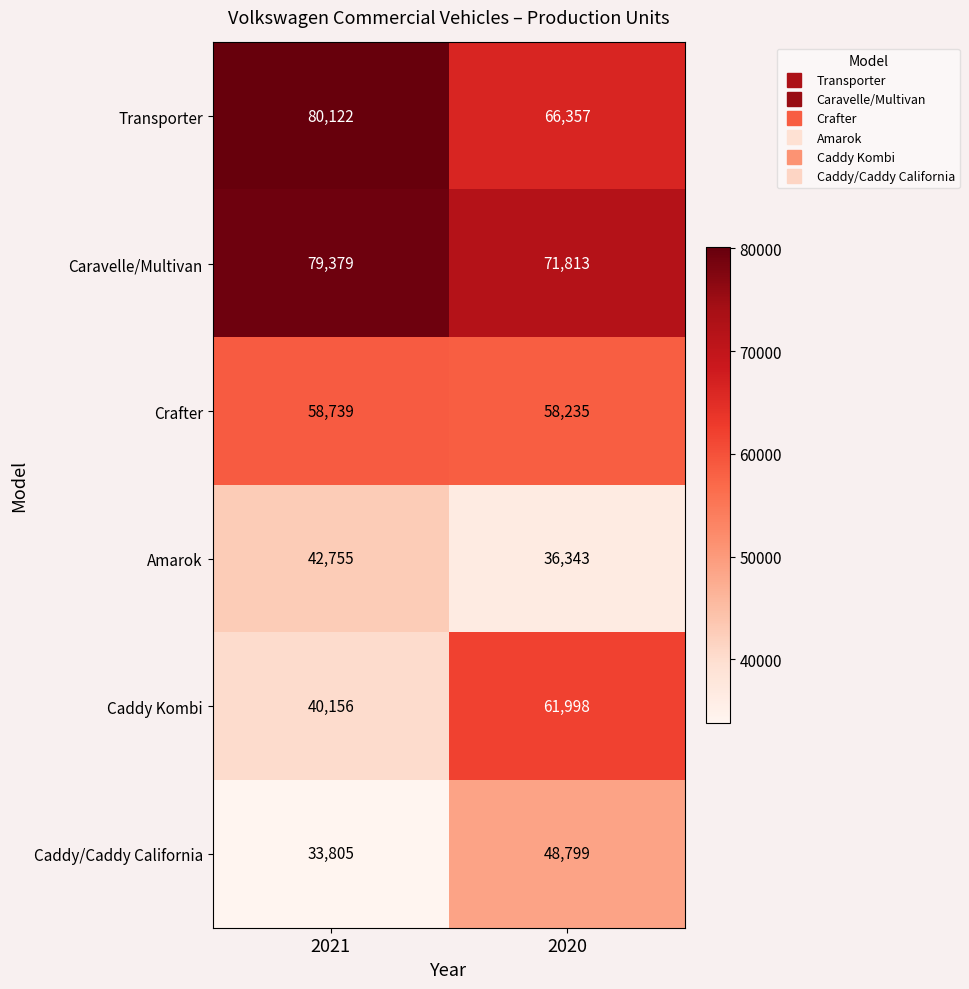

What is the smallest value displayed?

33805